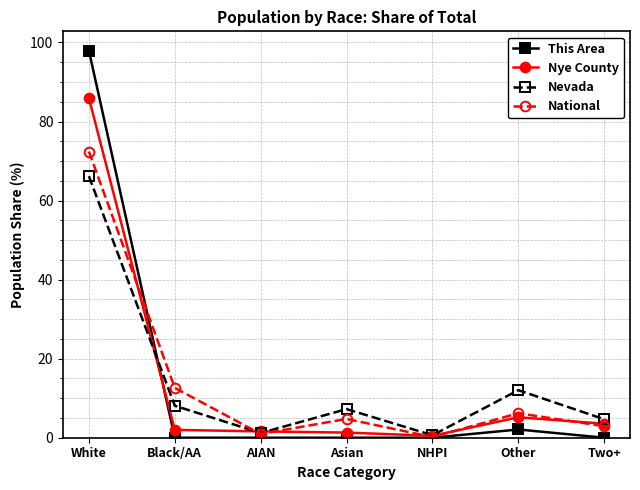

What are all the series names shown in the legend?

This Area, Nye County, Nevada, National